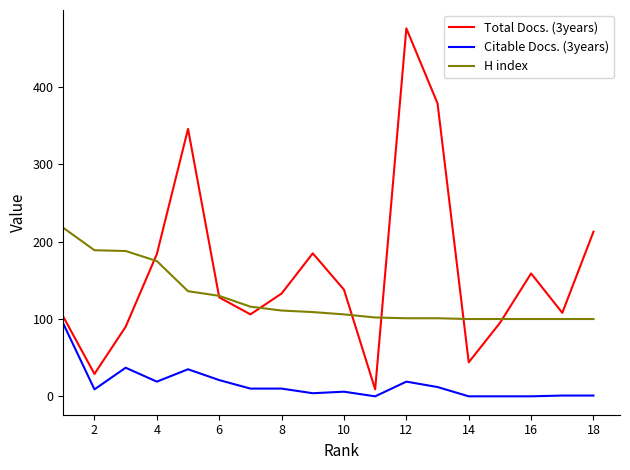

Which series has the largest range (max minus min)?

Total Docs. (3years)